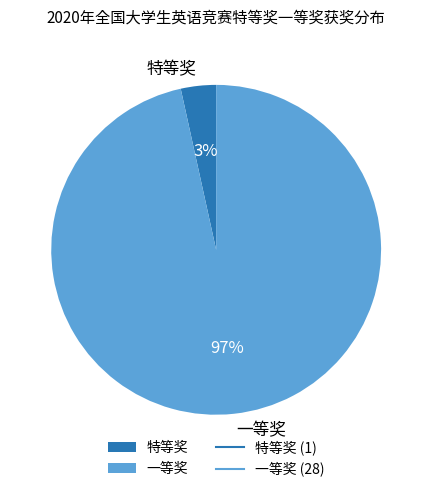

To the nearest percent, what percentage of the pie is 一等奖?

97%